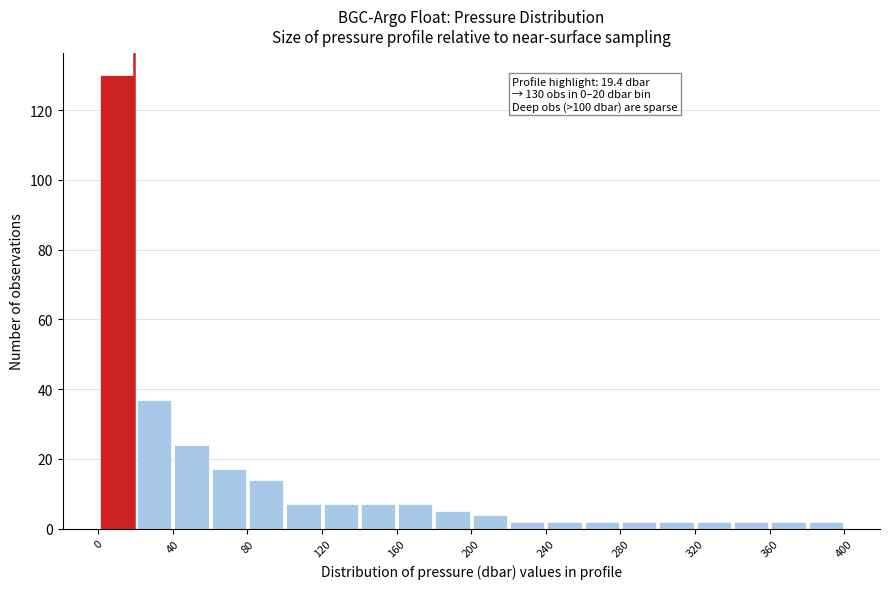

Over which range of the x-axis is the bar tallest?

0 to 20